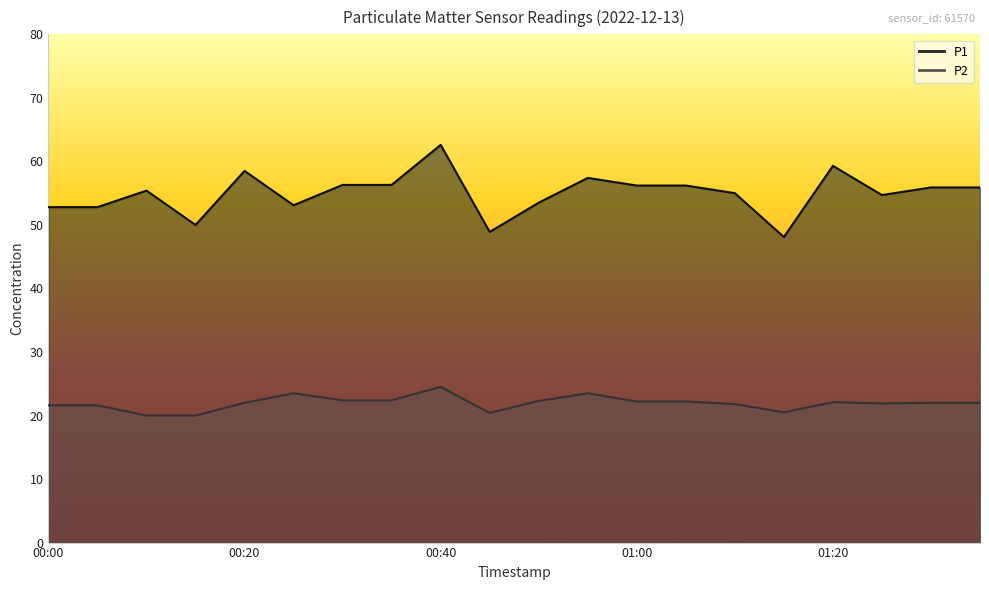

Rank the categories by P2 value from highest to lowest.

00:40, 00:25, 00:55, 00:30, 00:35, 00:50, 01:00, 01:05, 01:20, 00:20, 01:30, 01:35, 01:25, 01:10, 00:00, 00:05, 01:15, 00:45, 00:10, 00:15